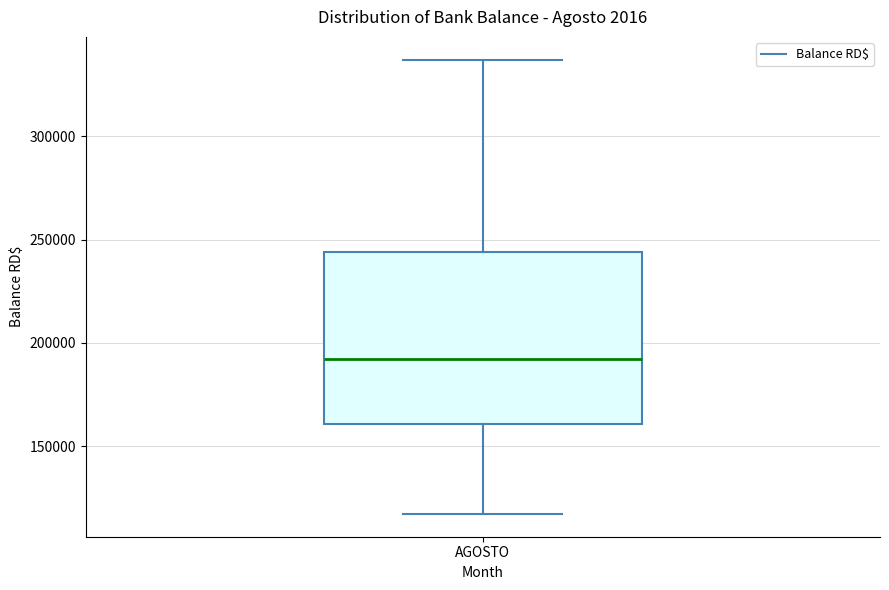

Transcribe this box plot: give where the median line is, the range the box spans, and where the two whiskers end, as read against the y-axis. The values are not printed on the chart, so give them approximately, as read against the axis.

median 190000, box 160000 to 245000, whiskers 115000 to 335000